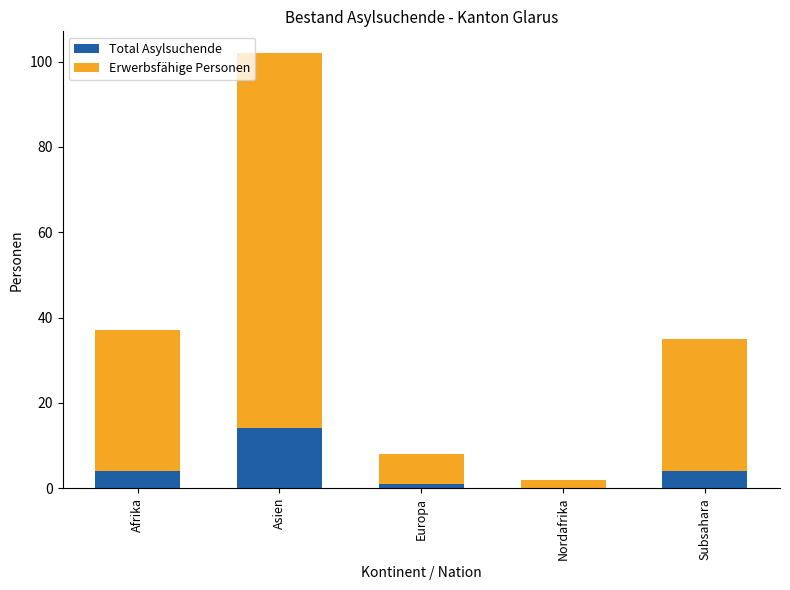

At which category is the sum across all series the highest?

Asien